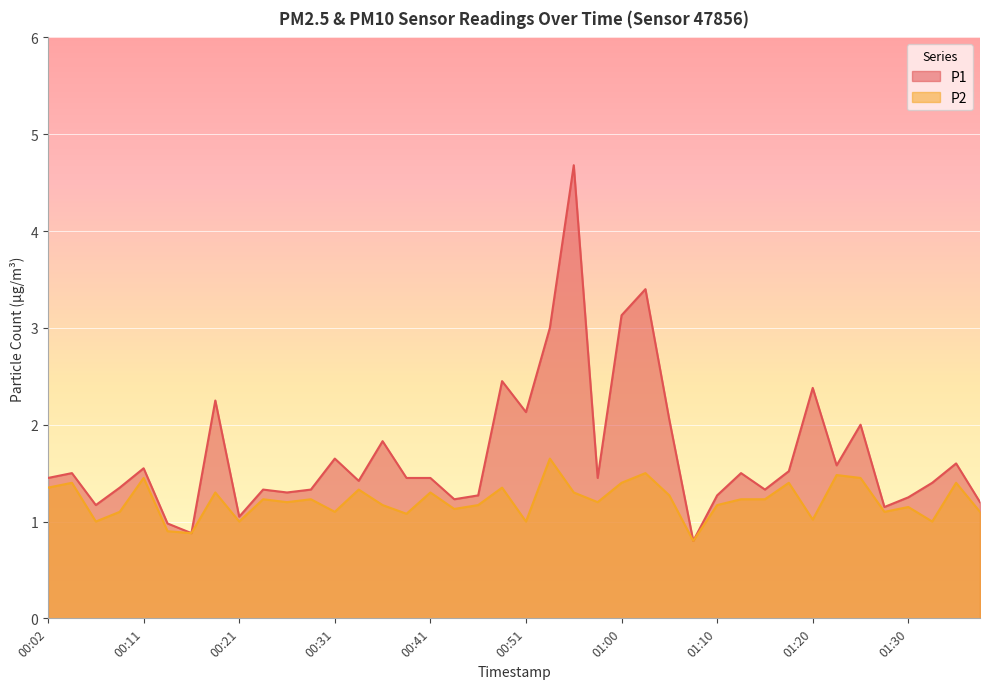

The value of P1 at 00:11 is 1.6. True or false?

True